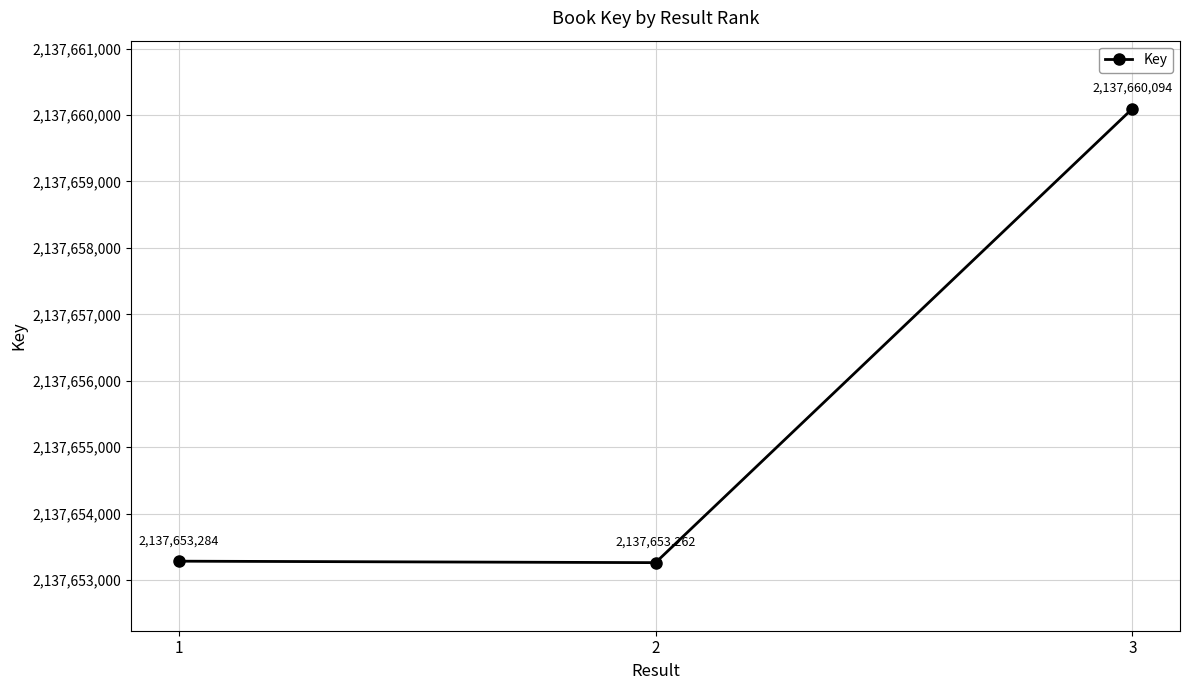

List the labels in order of value, smallest first.

2, 1, 3